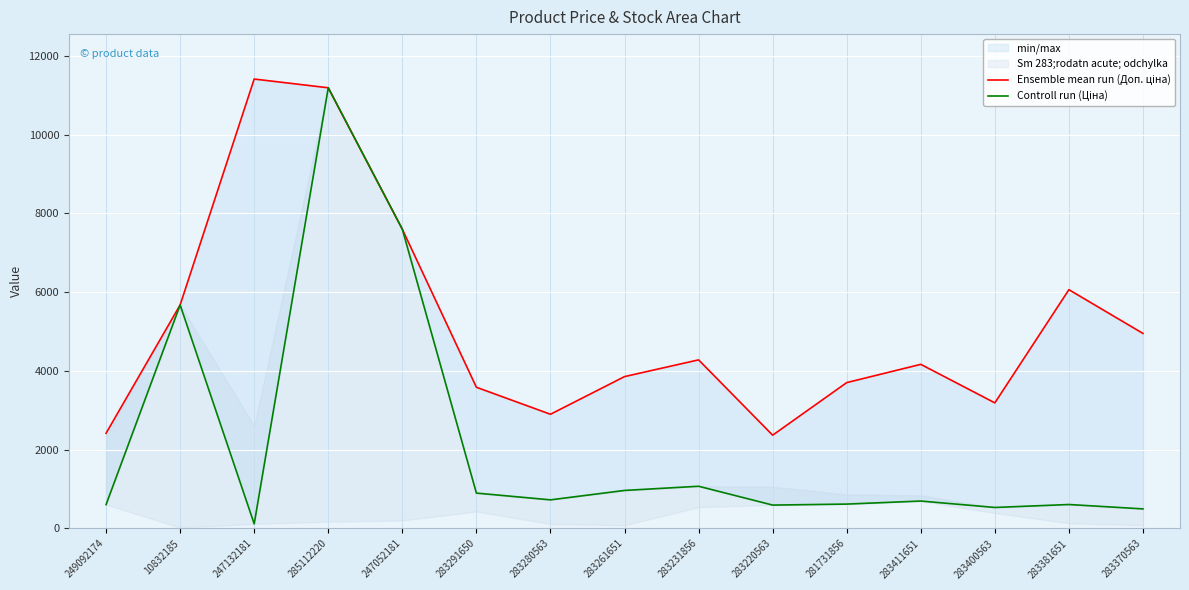

True or false: Controll run (Ціна) and Ensemble mean run (Доп. ціна) cross at least once.

False